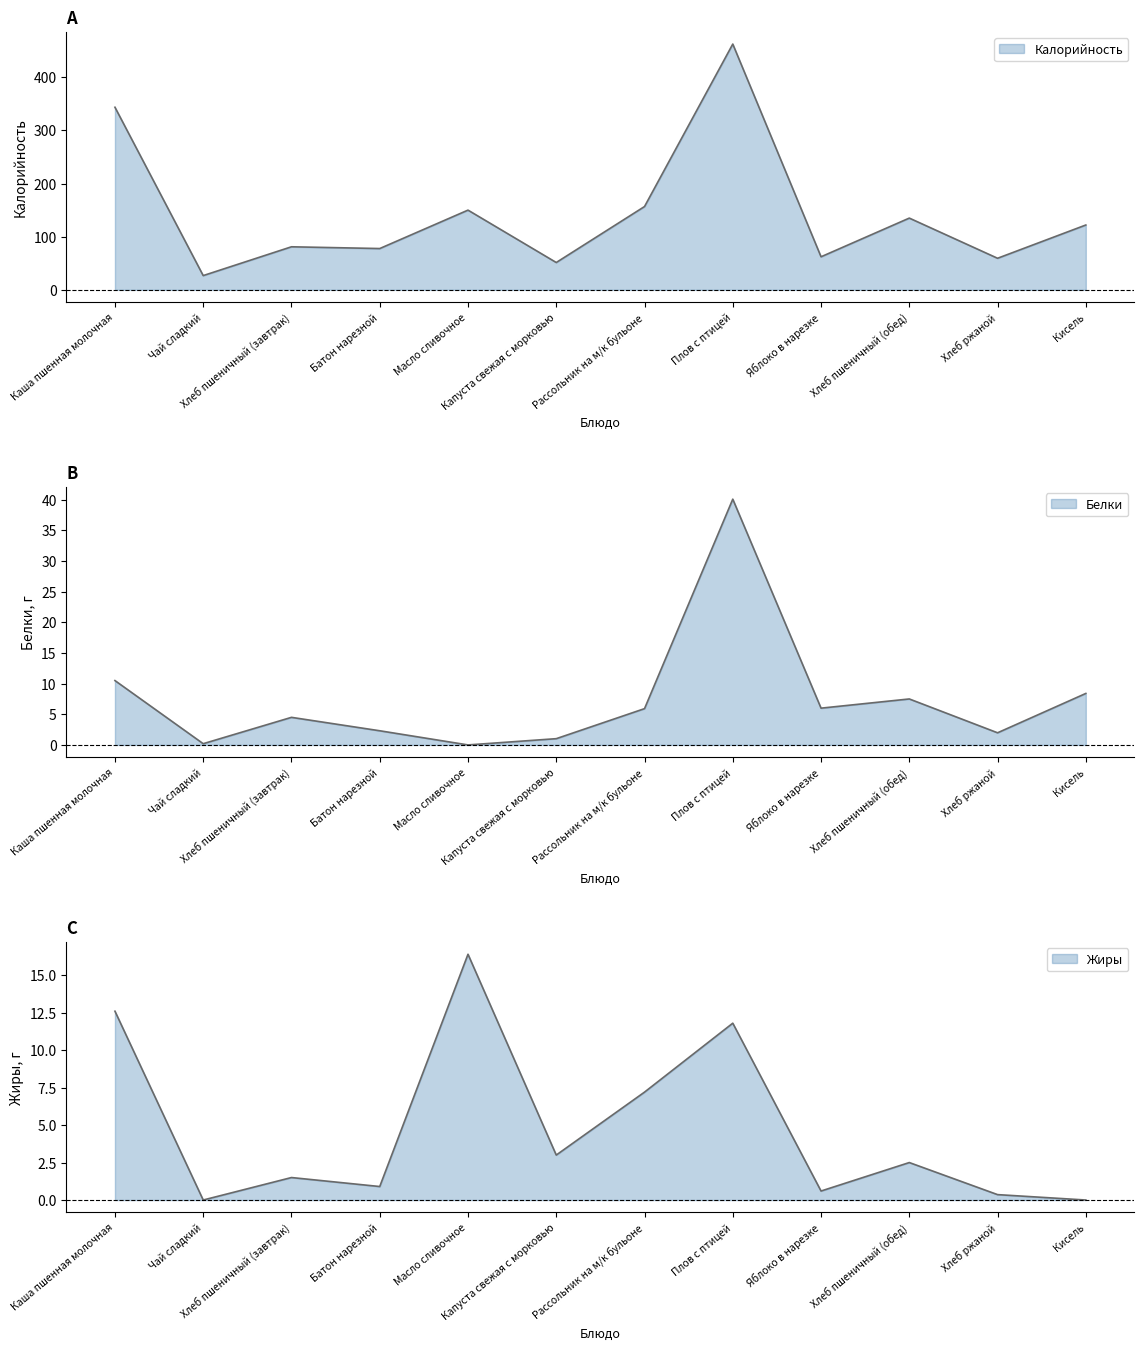

What is the average value of the Калорийность series?

144.0